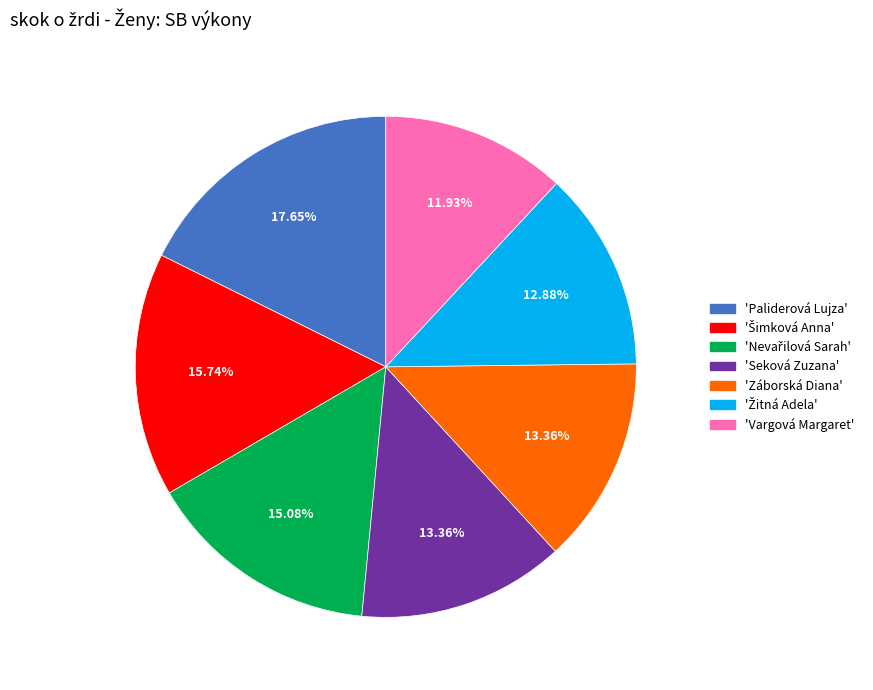

Does any single category account for the majority?

No